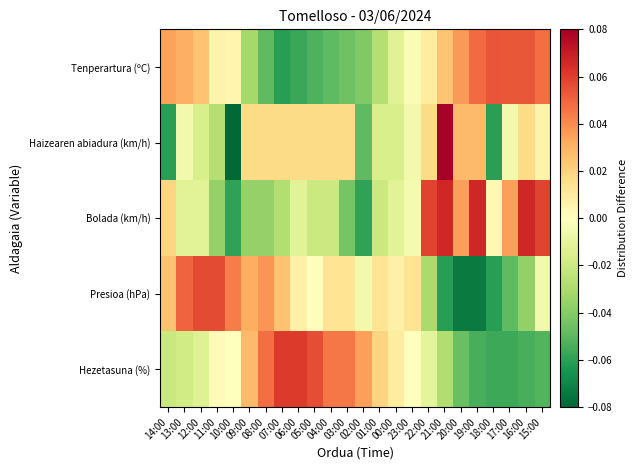

What is the maximum value shown in the chart?

0.1